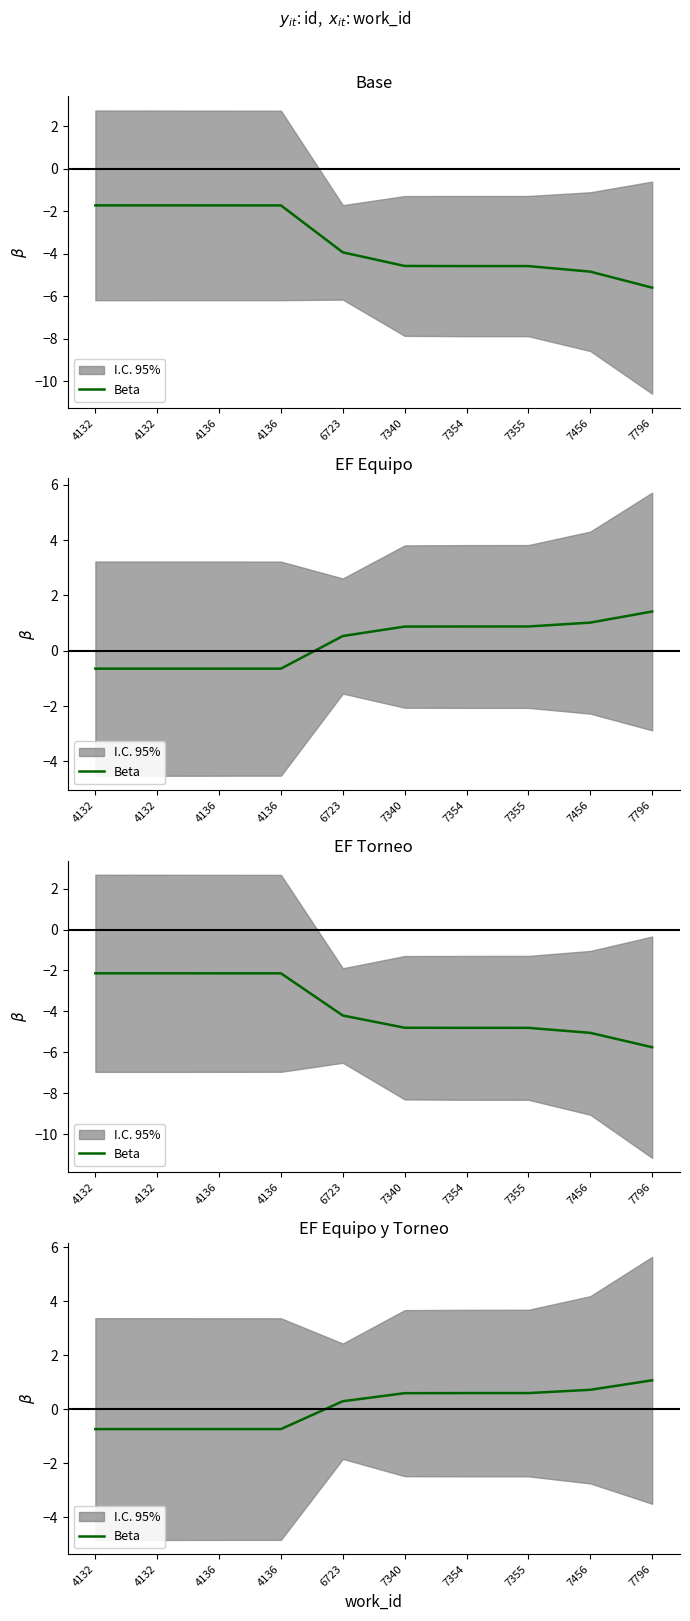

The value at 7796 is 1.8. True or false?

False